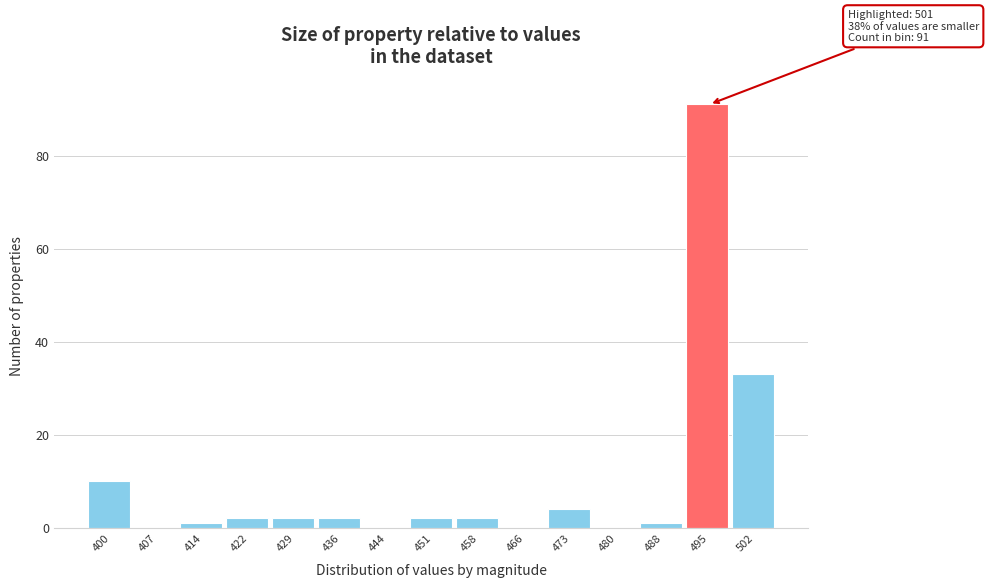

Reading right to left, transcribe all the data shown in this chart.

502=33	495=91	488=1	480=0	473=4	466=0	458=2	451=2	444=0	436=2	429=2	422=2	414=1	407=0	400=10